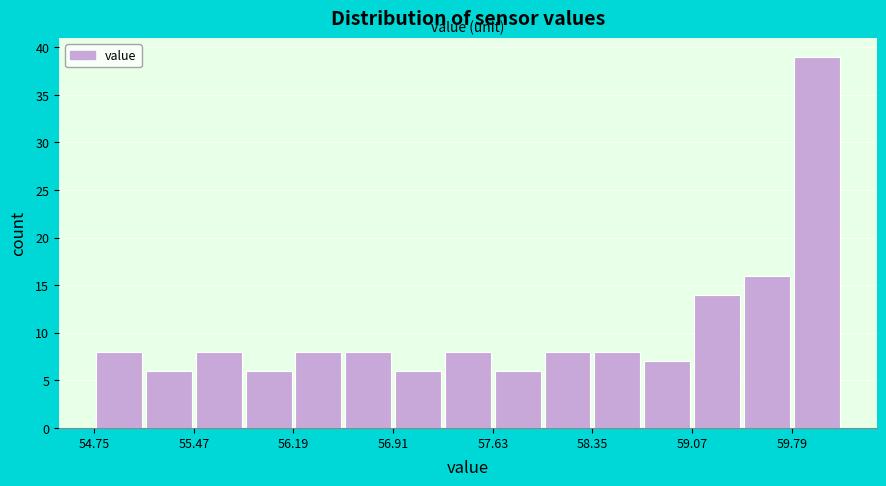

Read against the x-axis, roughly where is the centre of the tallest bar?

60.0